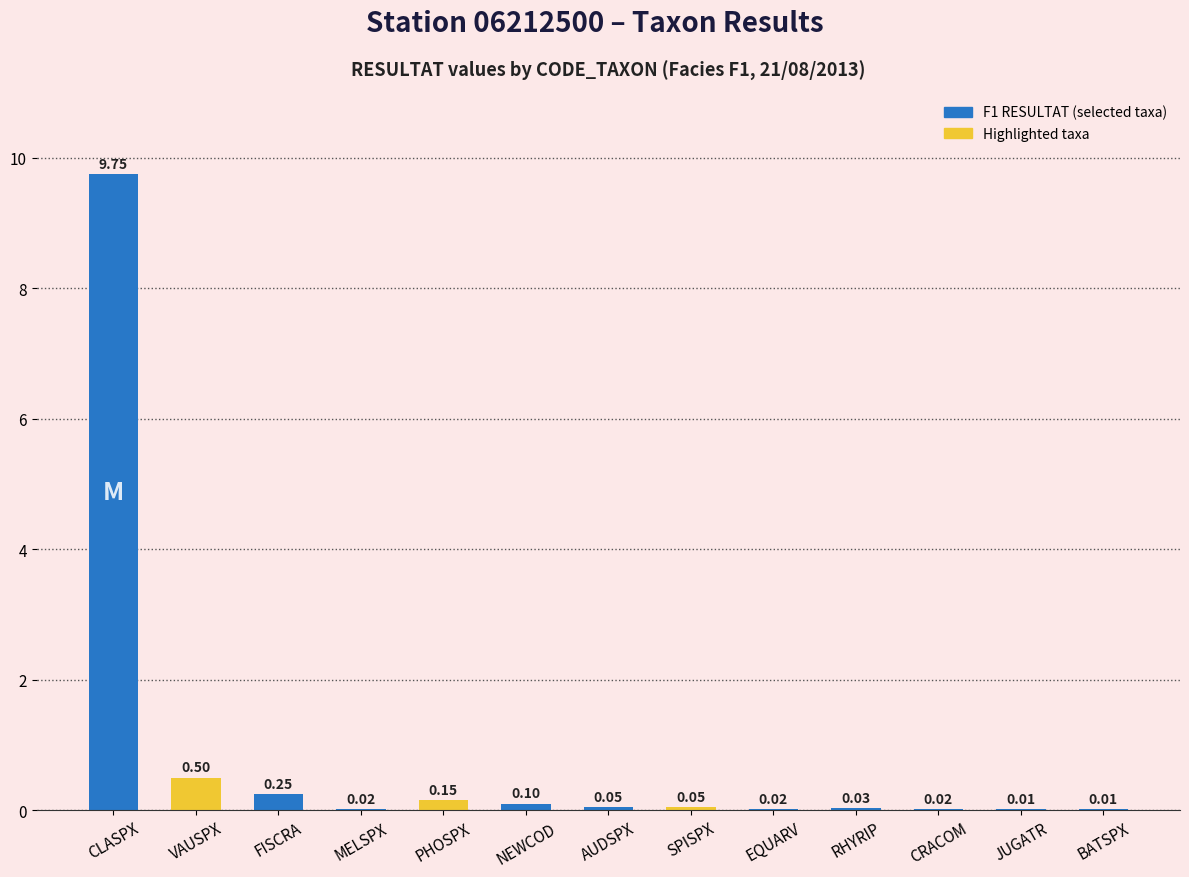

Are the bars horizontal?

No